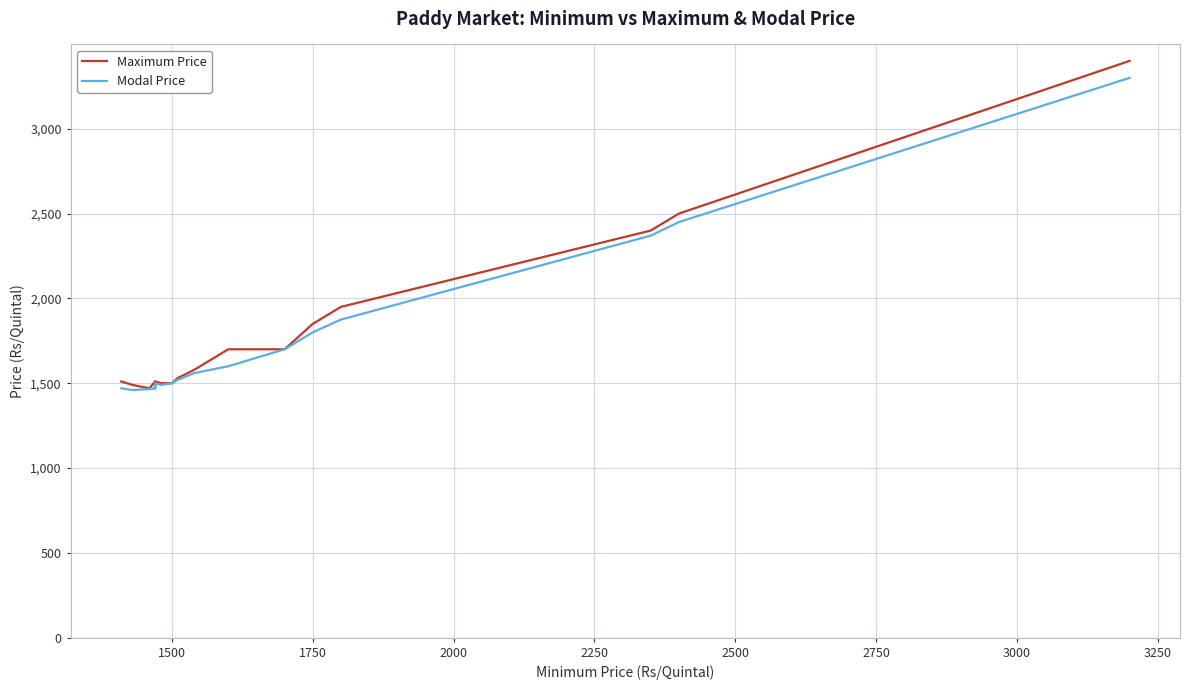

Is the value of Modal Price at 1500 greater than the value of Maximum Price at 13?

No